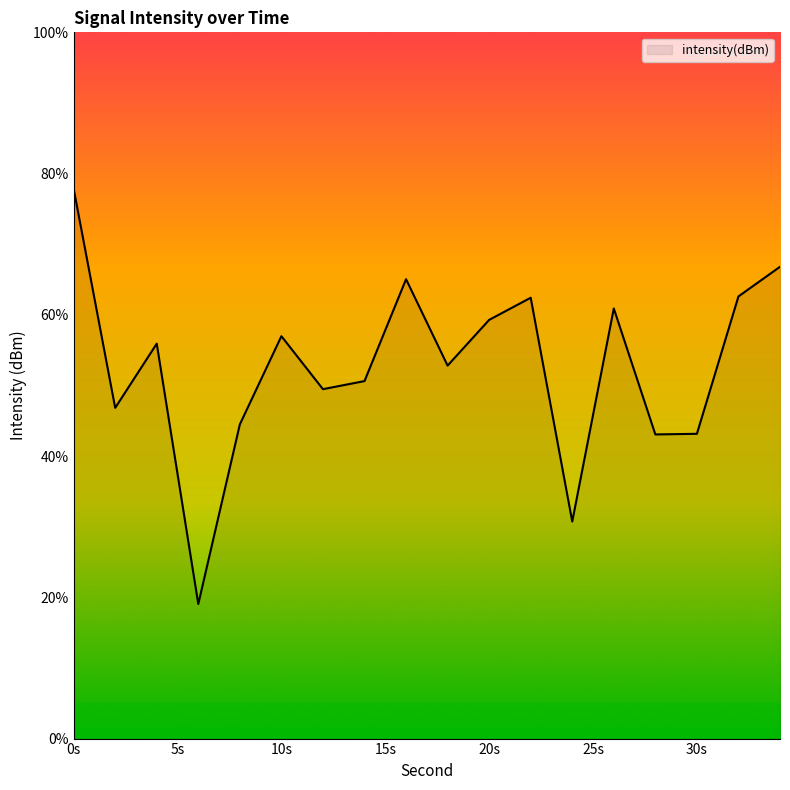

What is the smallest value displayed?

19.1